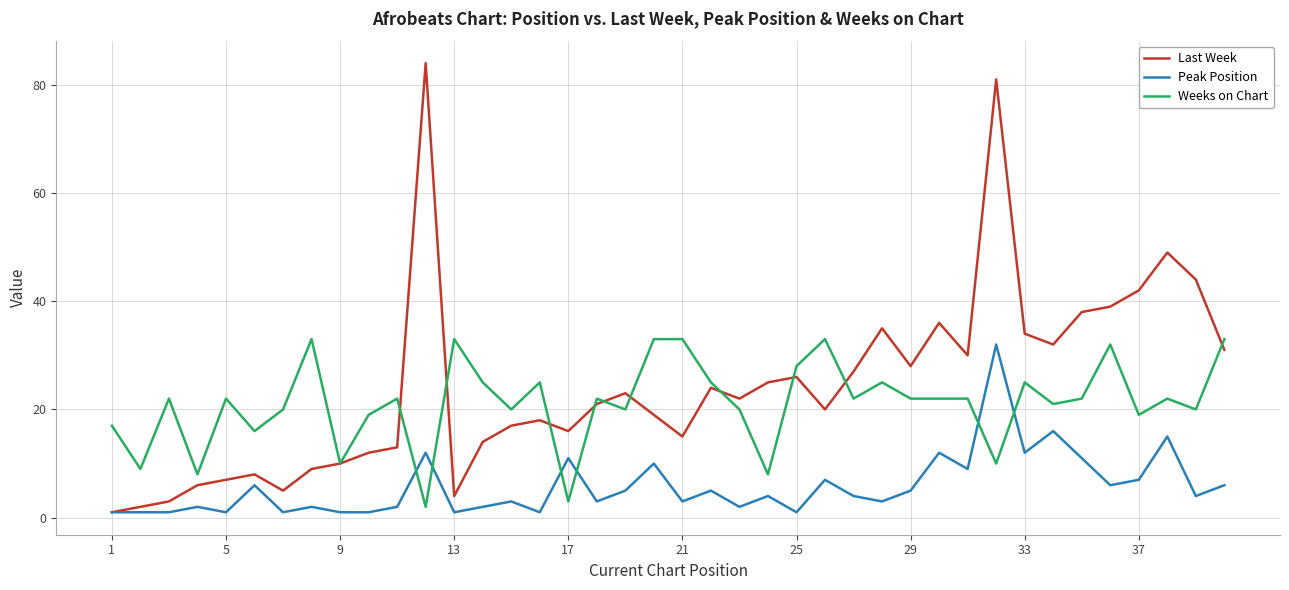

What is the maximum value for Last Week?

84